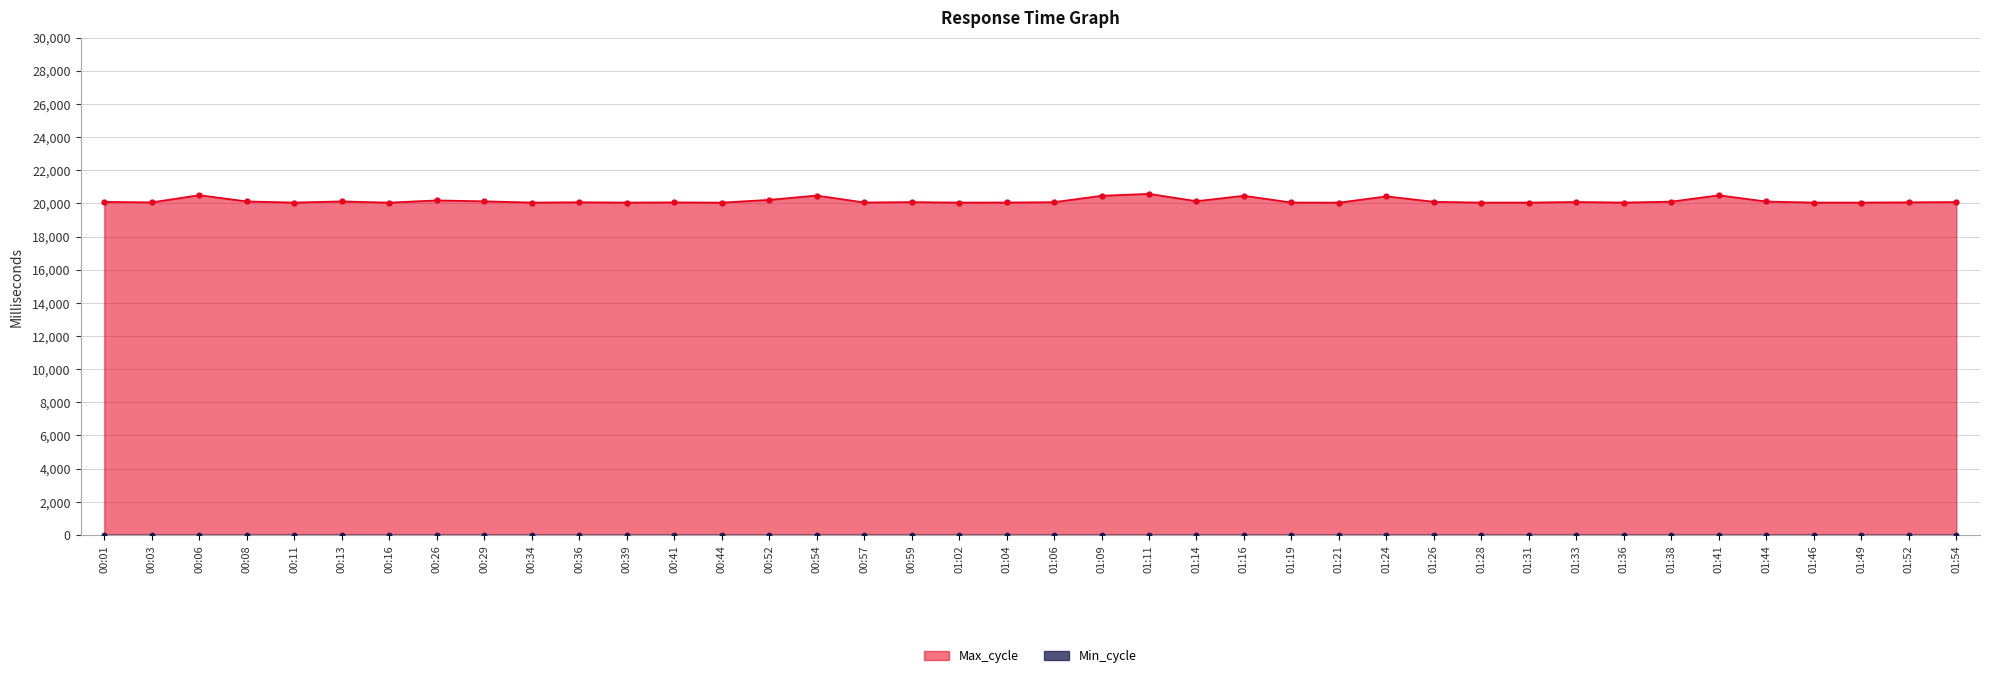

What is the change in value from 01:02 to 01:38?

+56